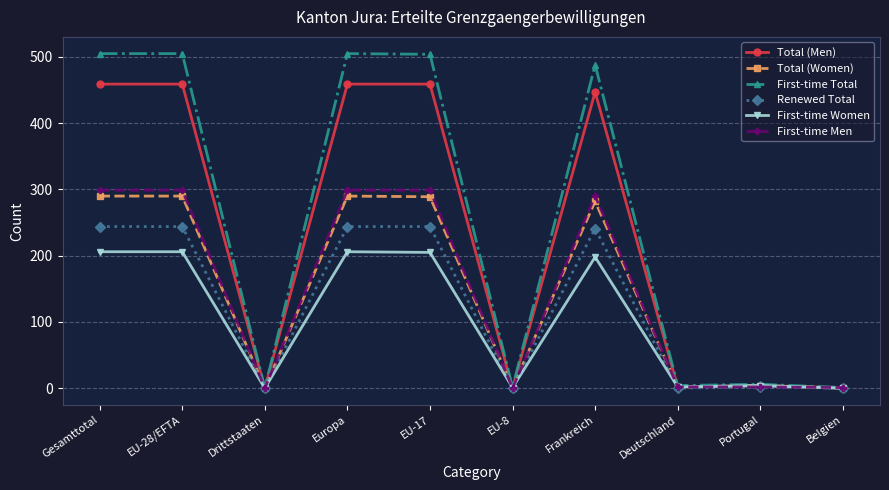

What is the label of the 9th point from the left?

Portugal